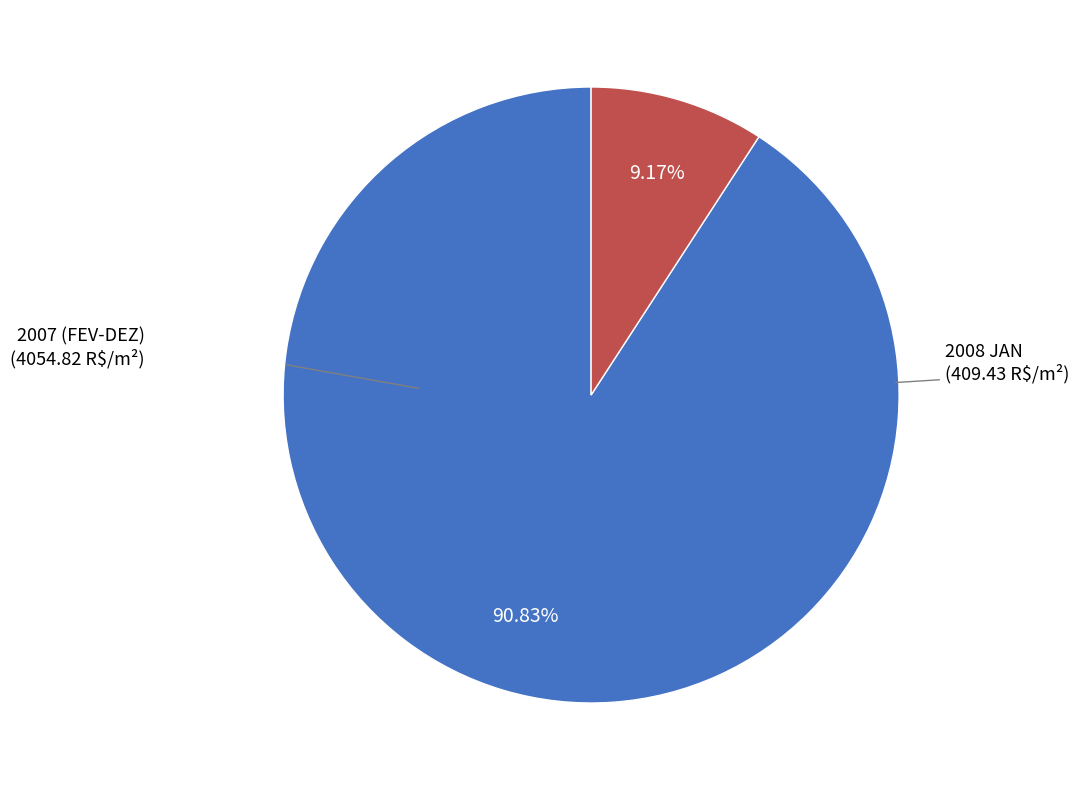

Is there any slice that represents more than half of the pie?

Yes